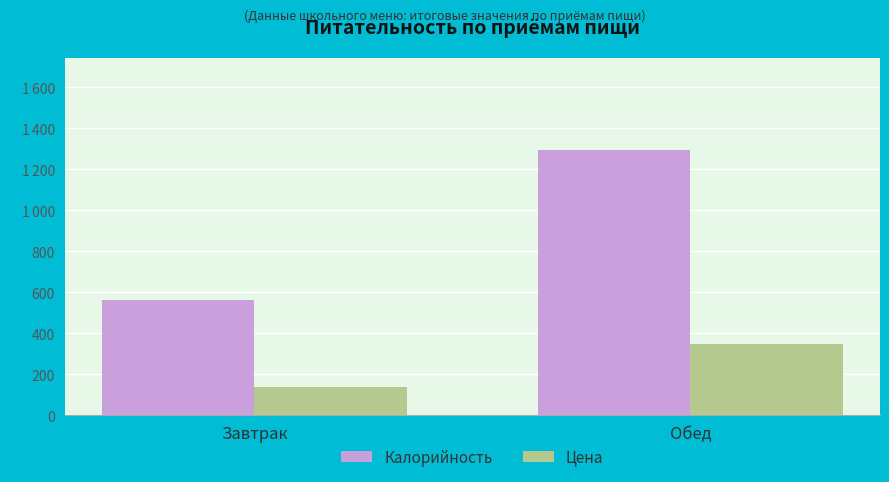

Which series changed the most between Завтрак and Обед?

Калорийность